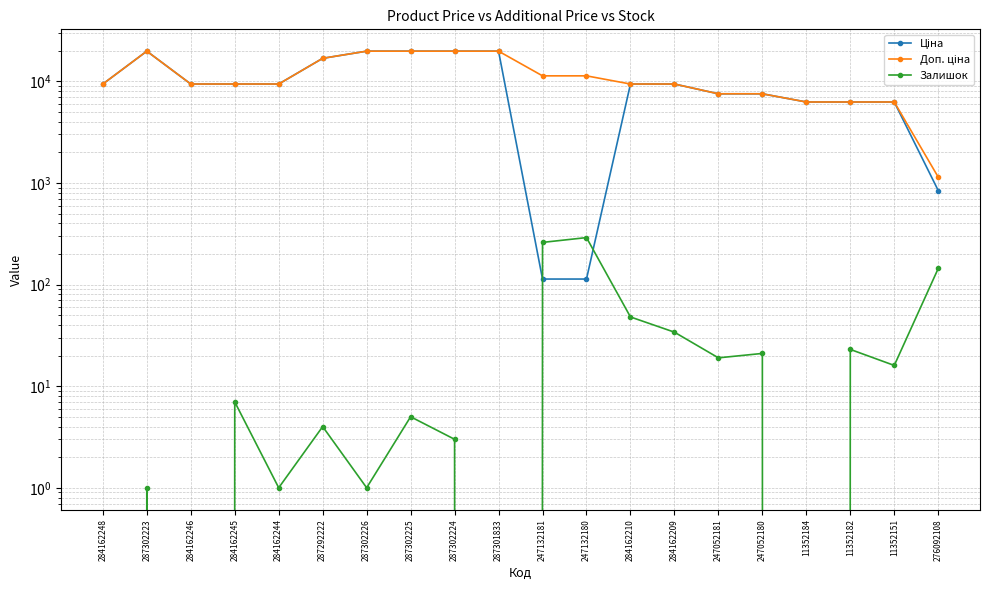

How many values in the Доп. ціна series are below 9416?

6